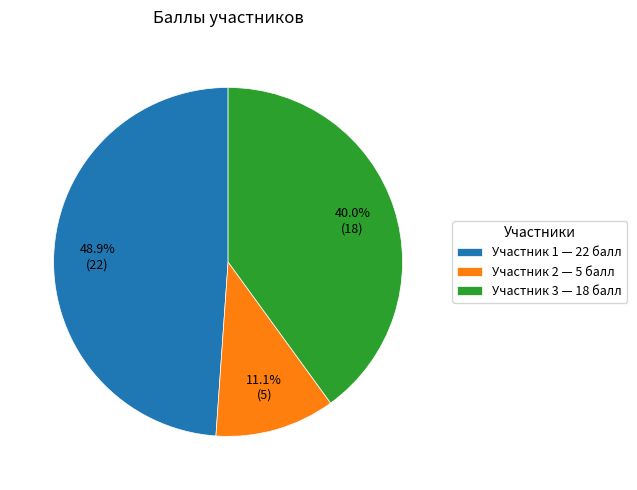

How many slices are in this pie chart?

3